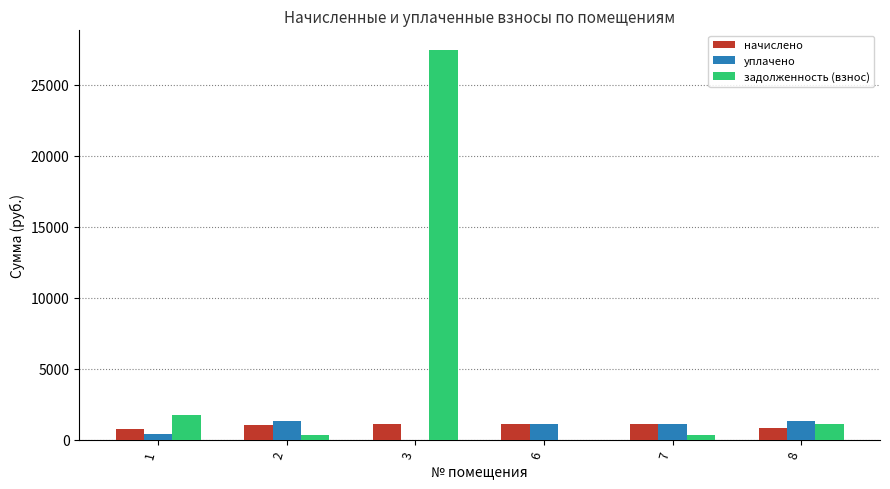

What is the total value across all series at 3?

28547.0